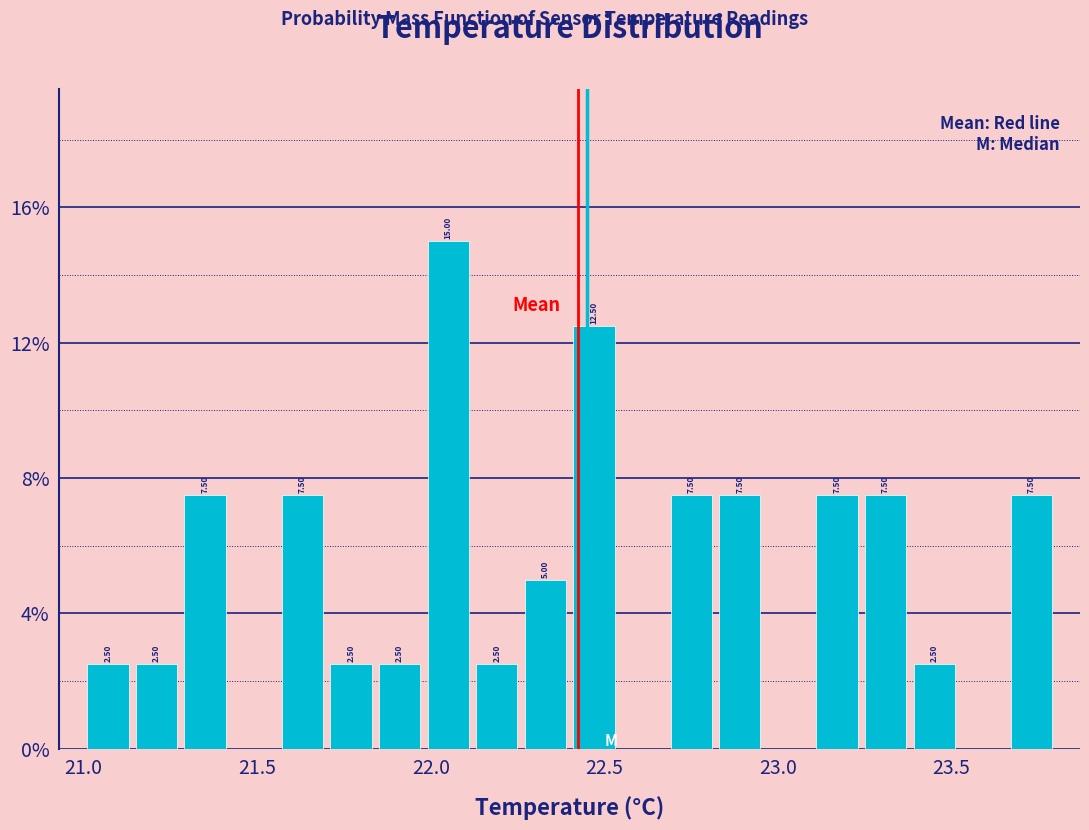

Around what value on the x-axis is the tallest bar? Give the approximate position of its centre, as read against the axis.

22.05